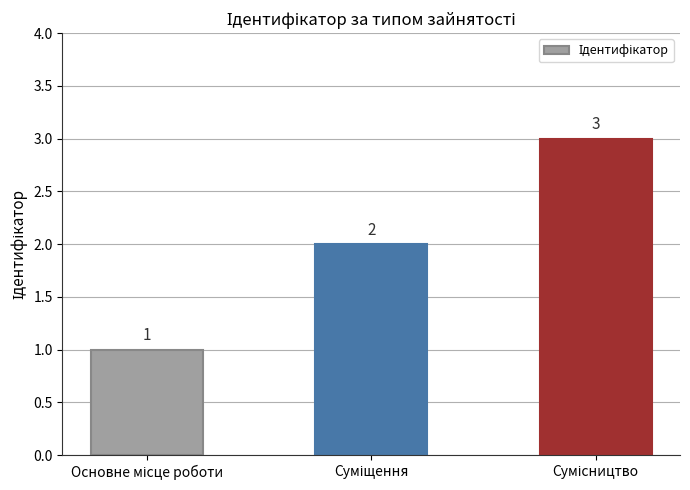

What is the average value?

2